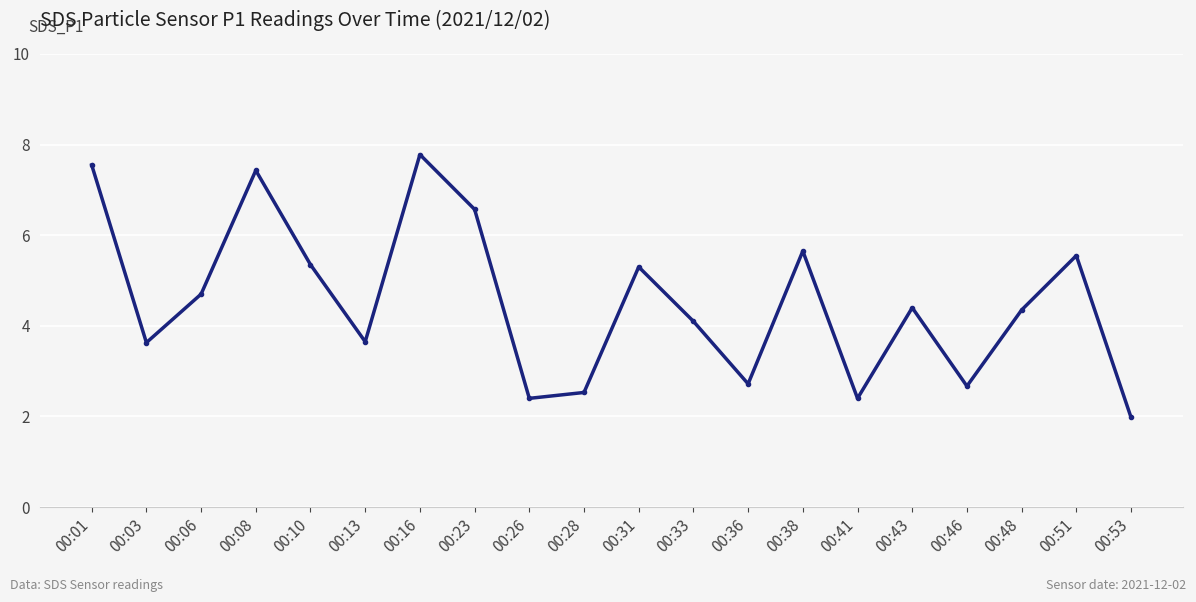

Between 00:08 and 00:53, which is larger?

00:08